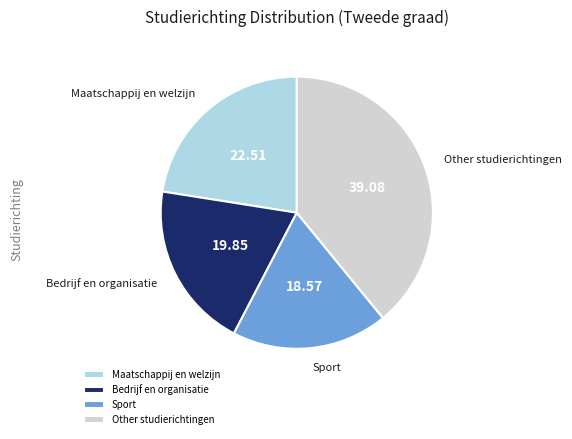

Combined, do Sport and Maatschappij en welzijn account for over 50%?

No